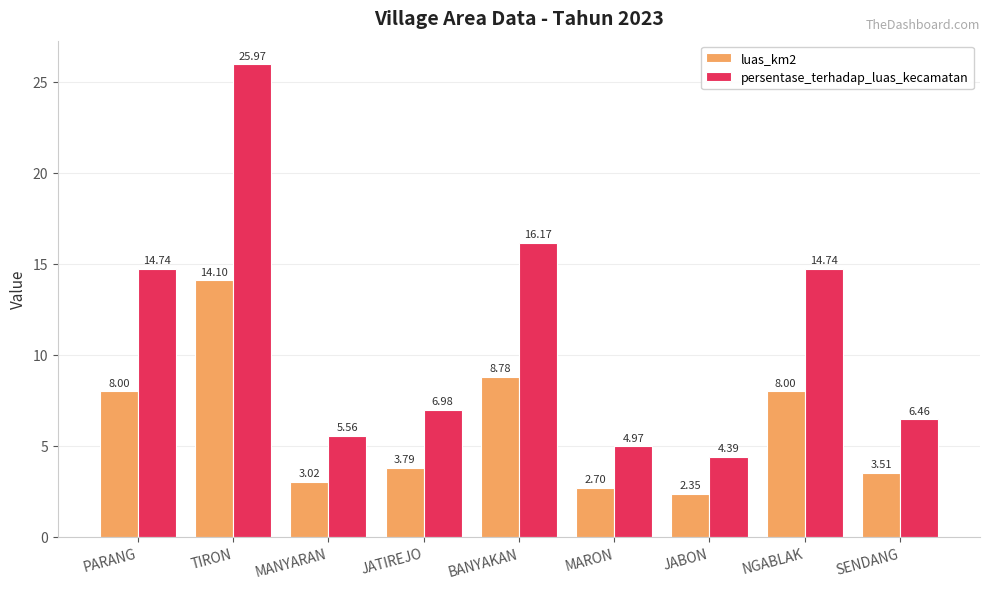

How many values in the luas_km2 series exceed 3?

7